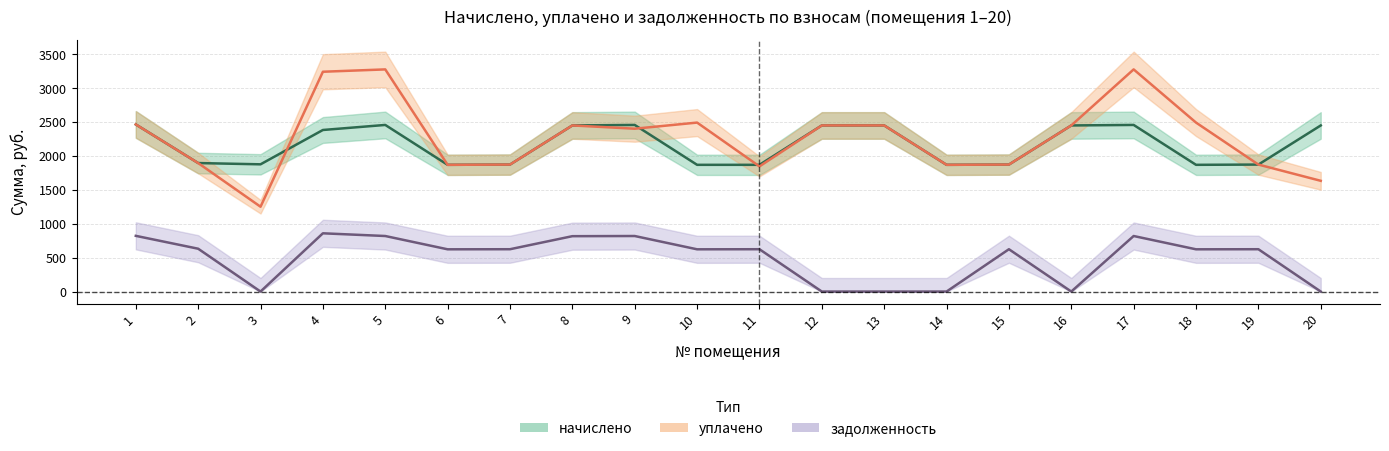

What is the maximum value shown in the chart?

3278.9